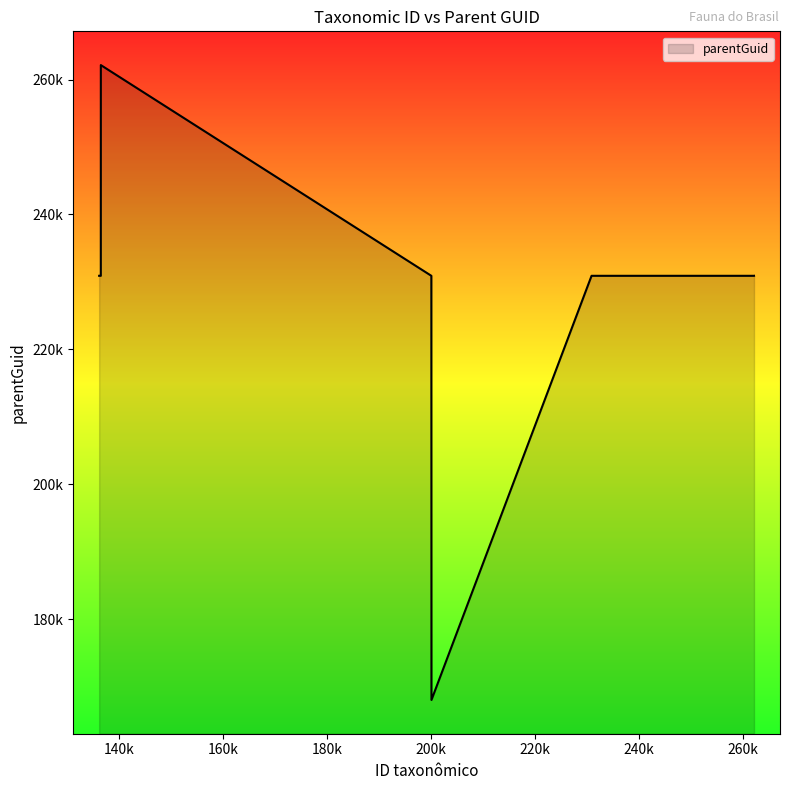

Does the chart display data point markers on the line(s)?

No